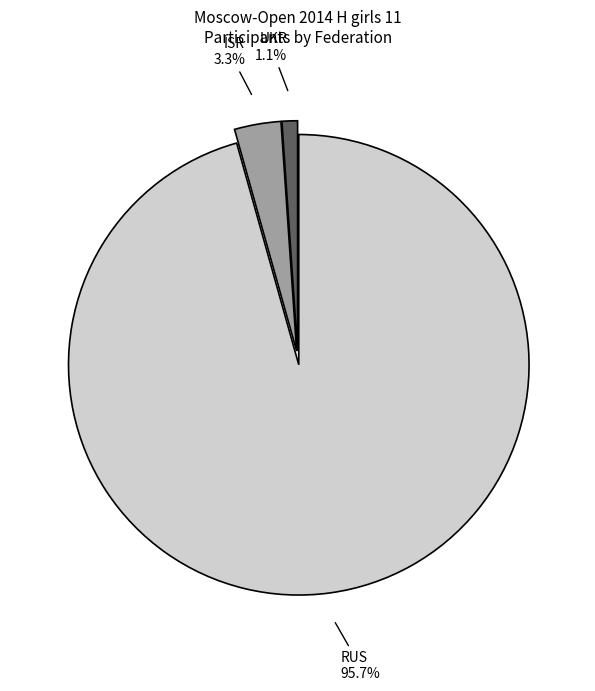

Between UKR and RUS, which is larger?

RUS